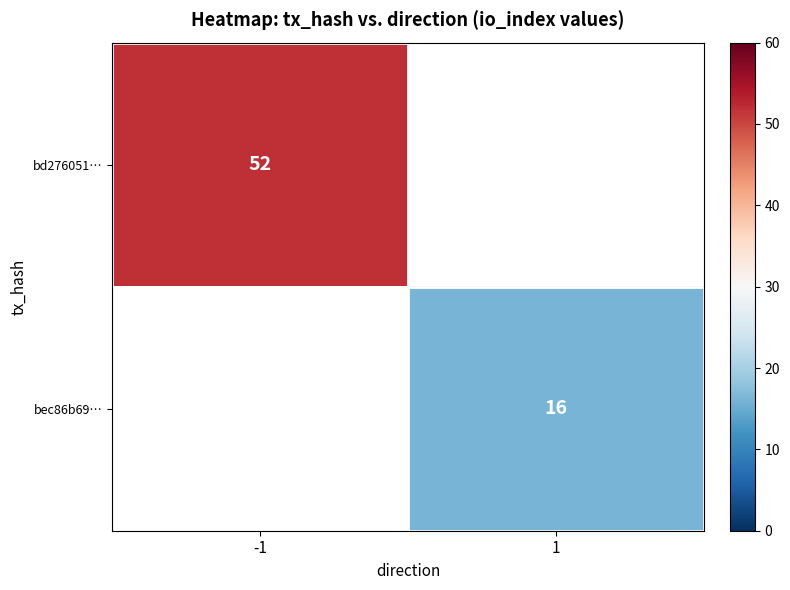

Is it true that bd276051… equals 25 at -1?

False